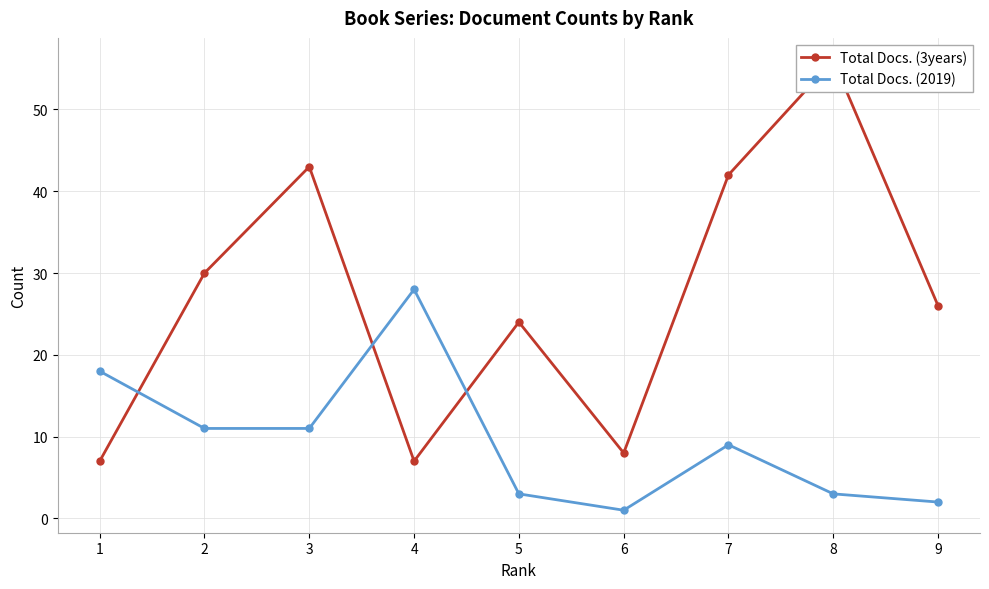

Which series has the widest spread of values?

Total Docs. (3years)